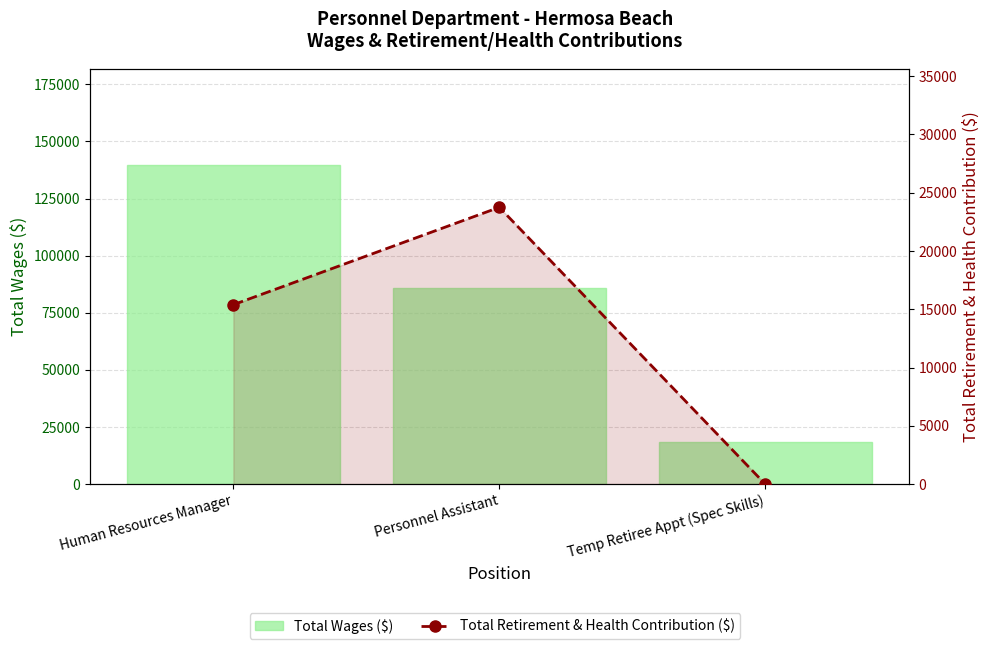

What is the label of the 2nd bar from the right?

Personnel Assistant